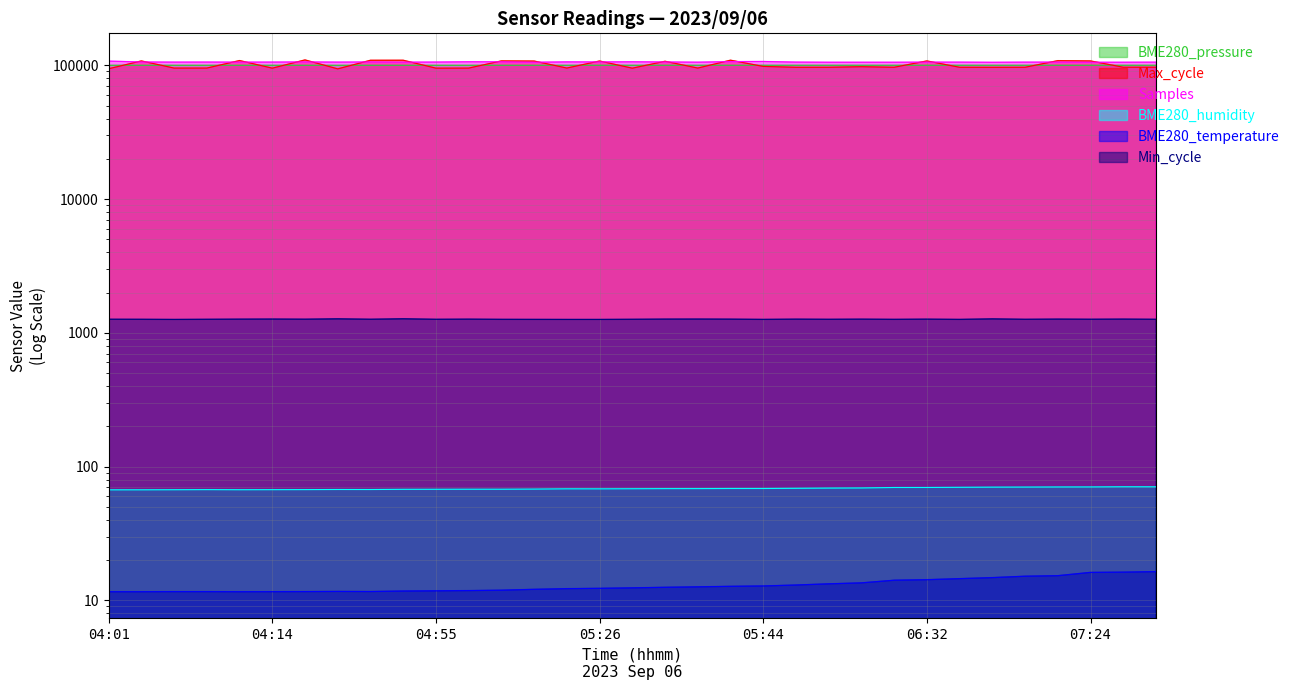

True or false: Samples and Min_cycle cross at least once.

False